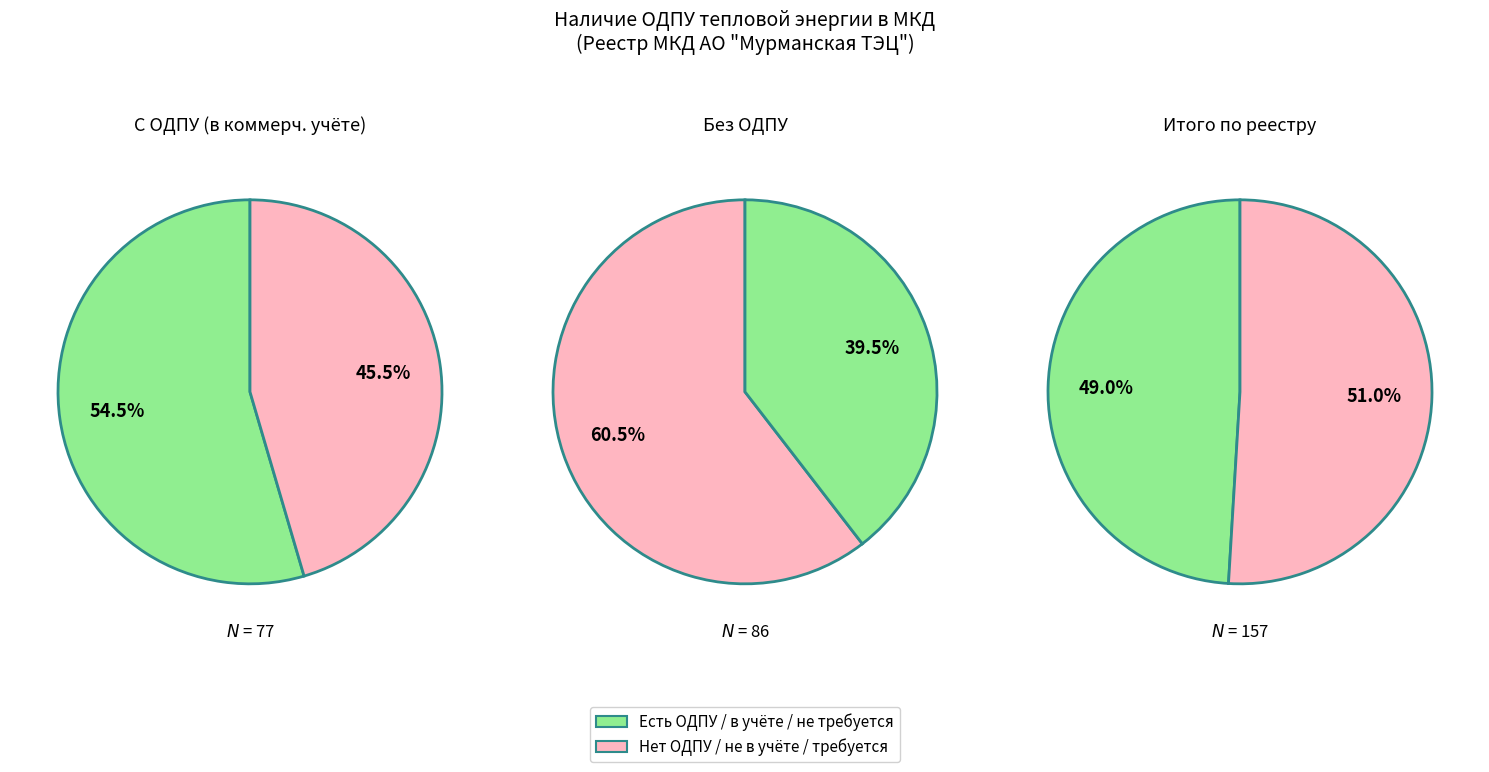

Approximately how many times larger is the value at НЕ в коммерческом учете compared to в коммерческом учете?

0.8